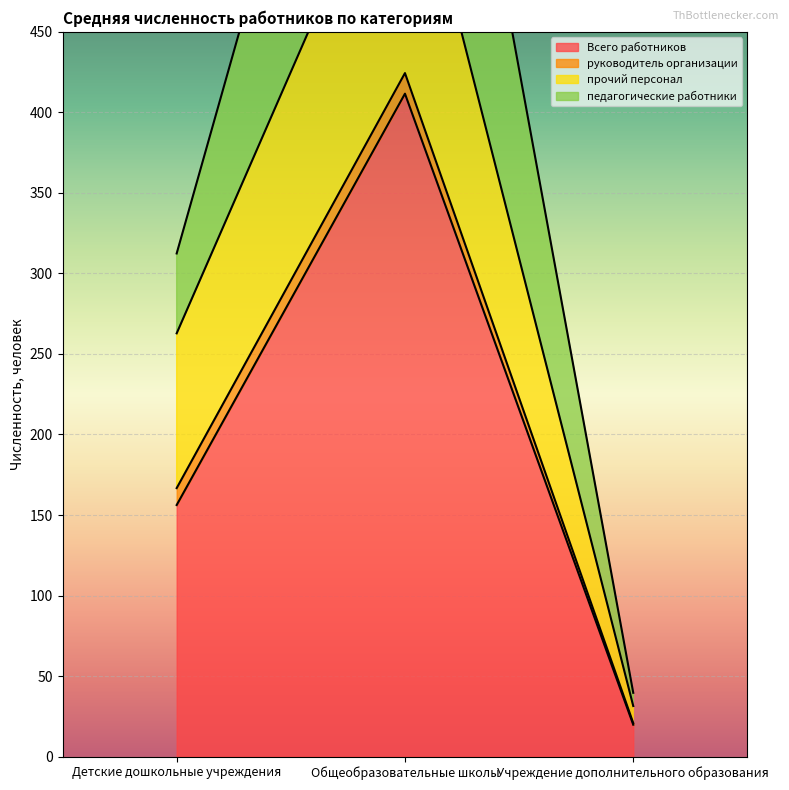

What is the difference between the maximum and minimum values in the Всего работников series?

391.8